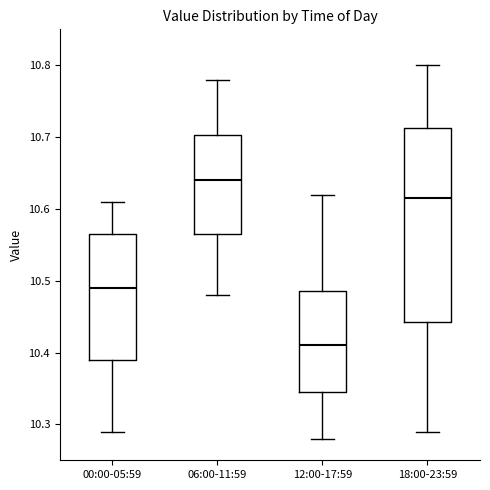

Reading left to right, transcribe this box plot: for each box, give where its median line is, the range the box spans, and where its two whiskers end, as read against the y-axis. The values are not printed on the chart, so give them approximately, as read against the axis.

00:00-05:59: median 10.49, box 10.39 to 10.57, whiskers 10.29 to 10.61
06:00-11:59: median 10.64, box 10.57 to 10.70, whiskers 10.48 to 10.78
12:00-17:59: median 10.41, box 10.35 to 10.49, whiskers 10.28 to 10.62
18:00-23:59: median 10.62, box 10.44 to 10.71, whiskers 10.29 to 10.80